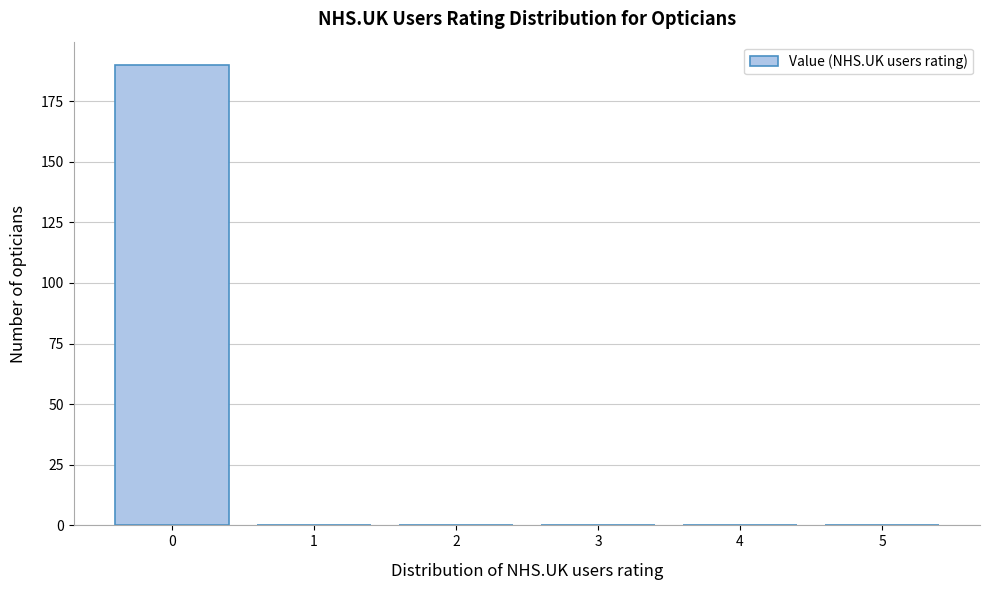

Reading left to right, what are all the values shown in this chart?

0=190	1=0	2=0	3=0	4=0	5=0